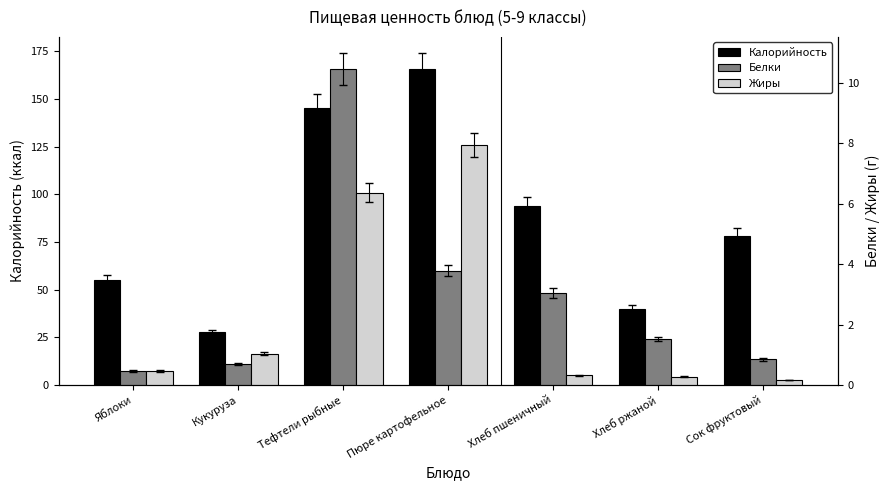

How many series are shown in this chart?

3